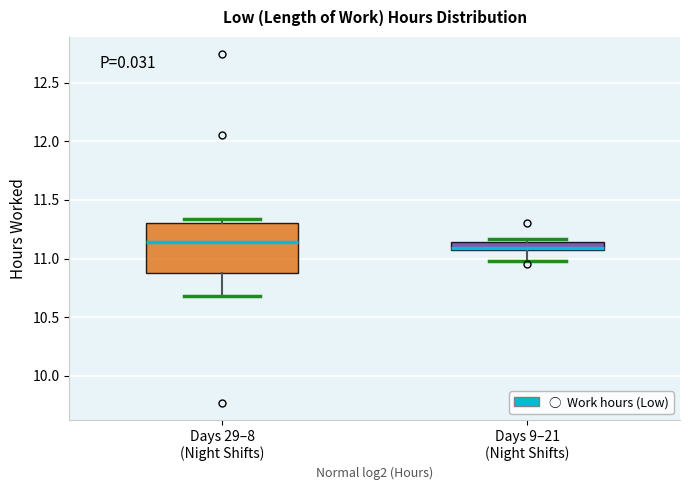

Which box is the tallest, from its lower edge to its upper edge?

Days 29–8 (Night Shifts)